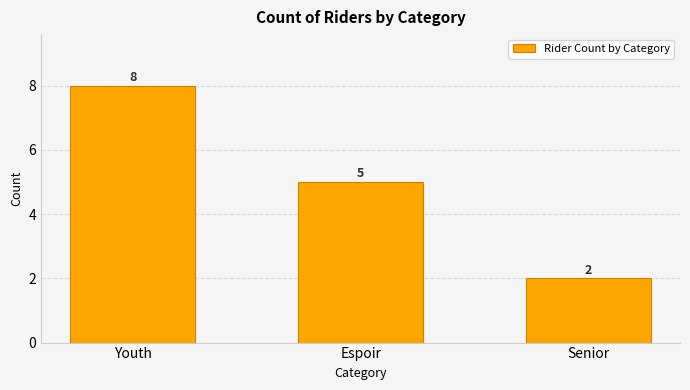

Does the chart contain stacked bars?

No